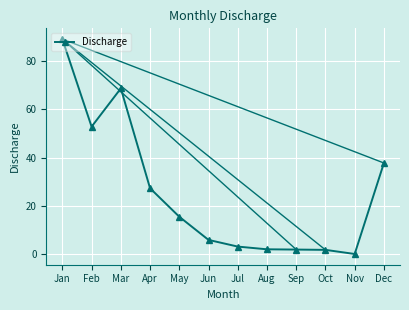

The chart shows a value of 2.0 at Aug. True or false?

True